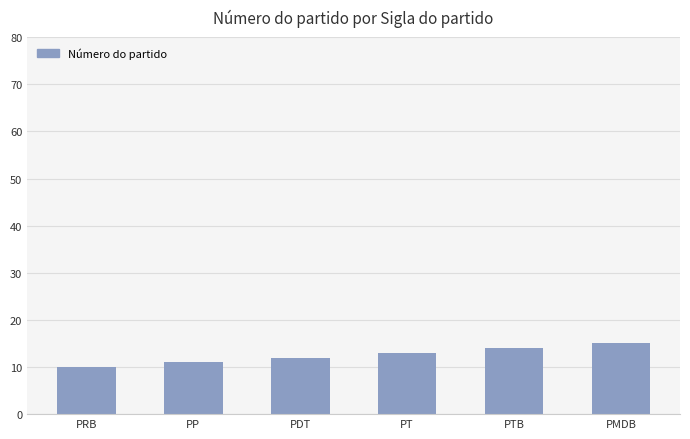

What is the label of the 2nd bar from the left?

PP